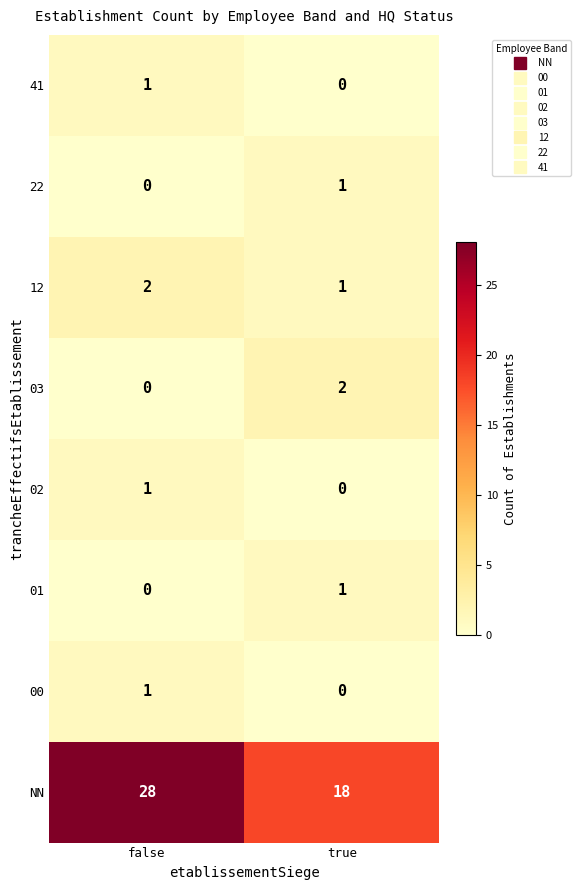

Which label corresponds to the largest value in the chart?

false